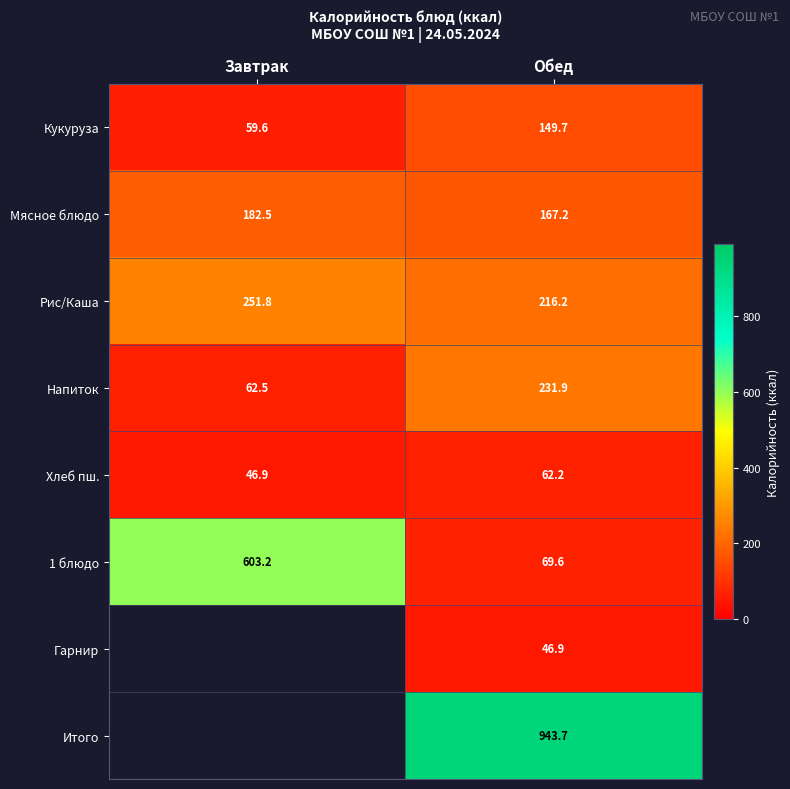

How many data points does each series have?

2